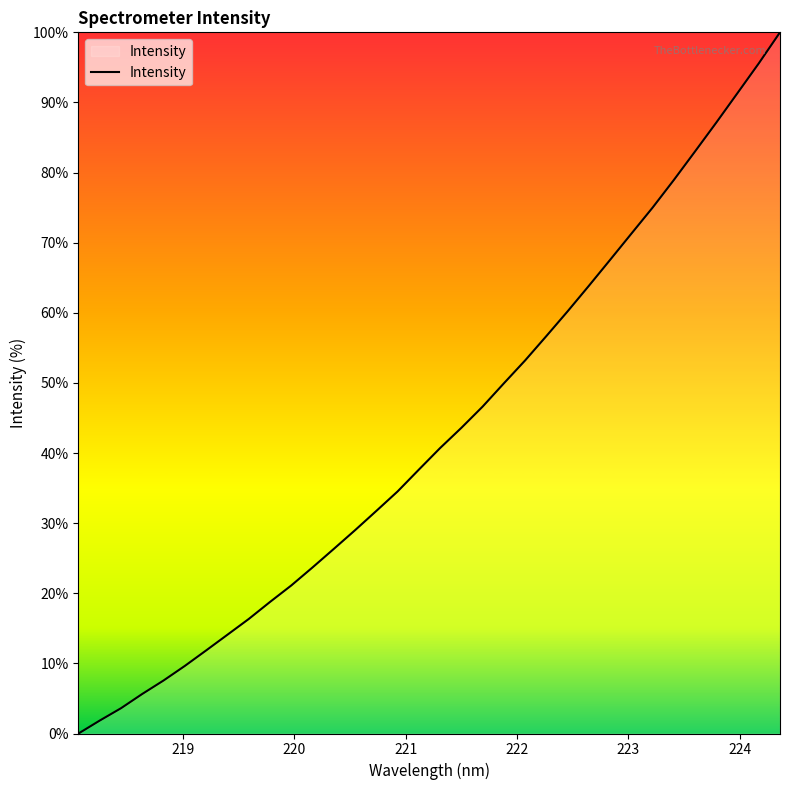

What is the greatest value displayed?

100.0